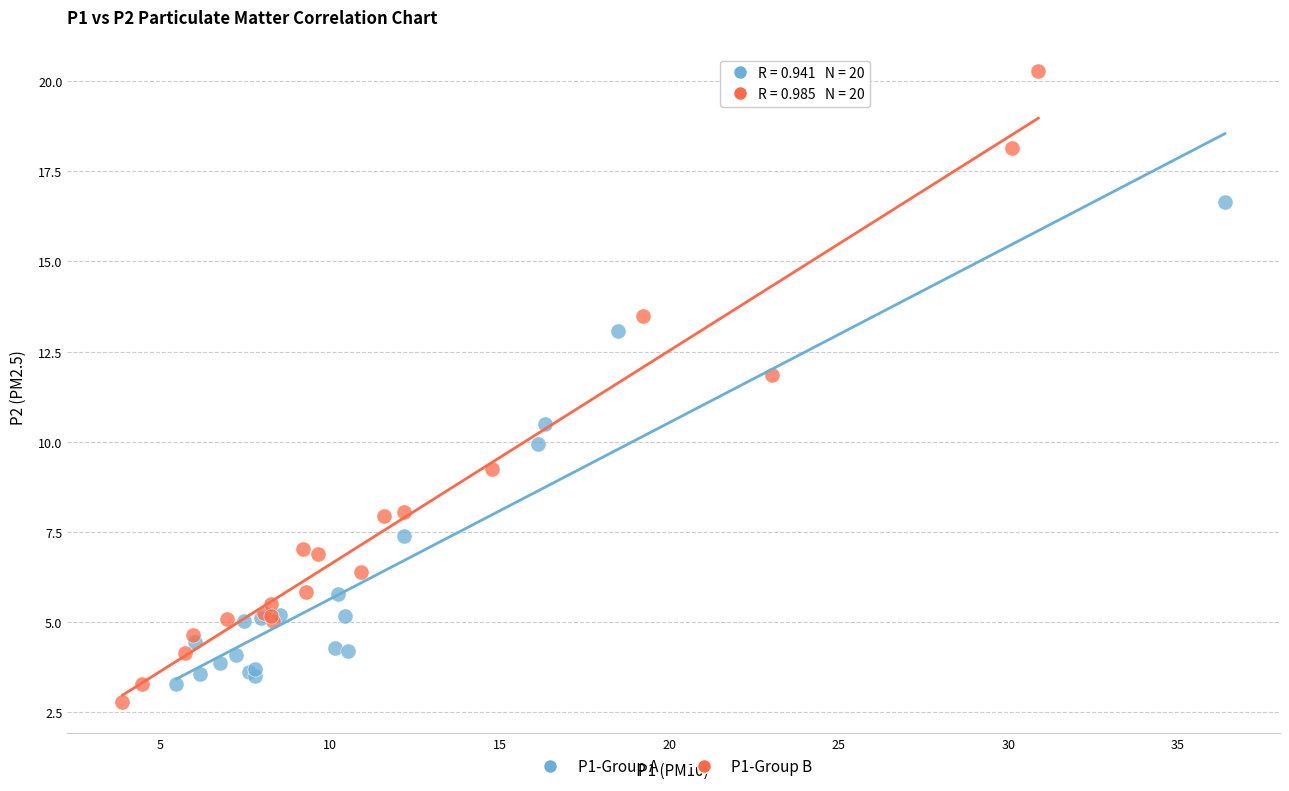

Which series has the widest spread of Y values?

P1-Group B